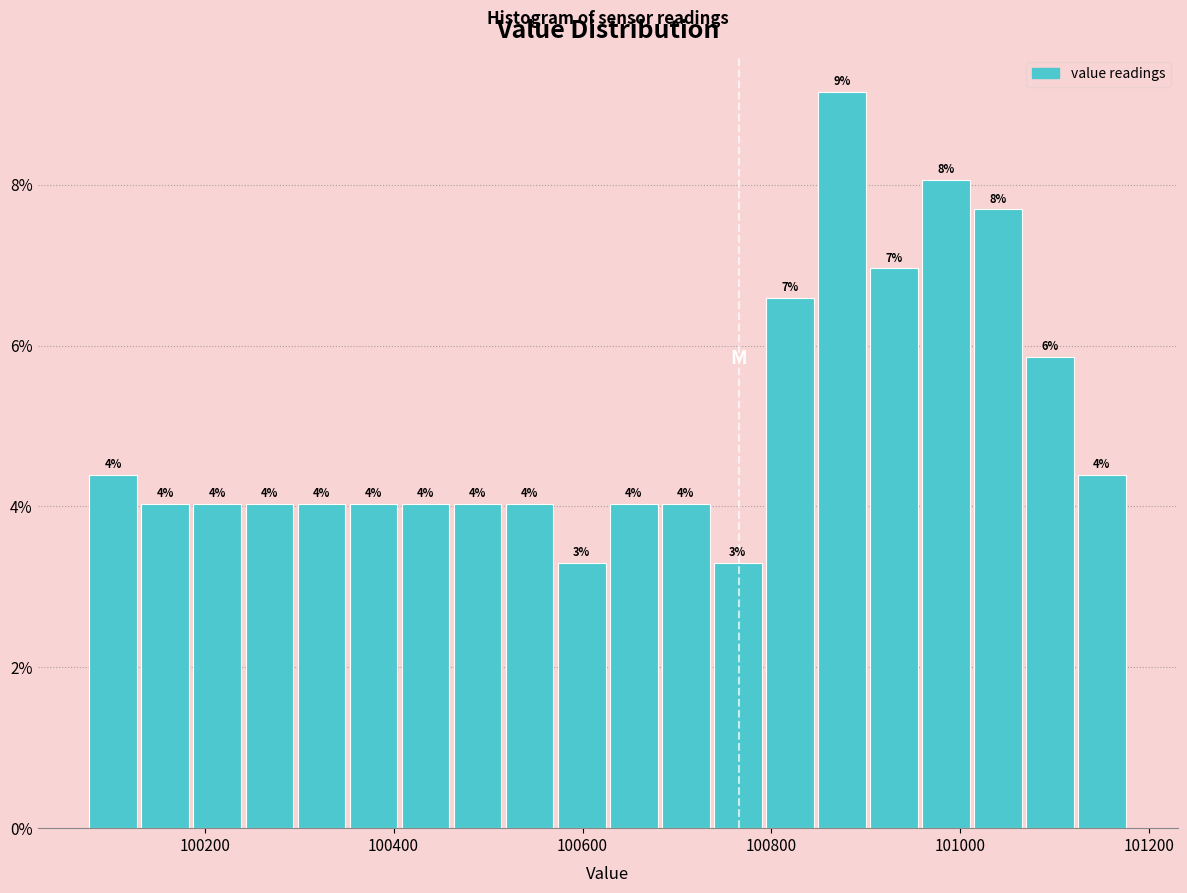

Around what value on the x-axis is the tallest bar? Give the approximate position of its centre, as read against the axis.

100880